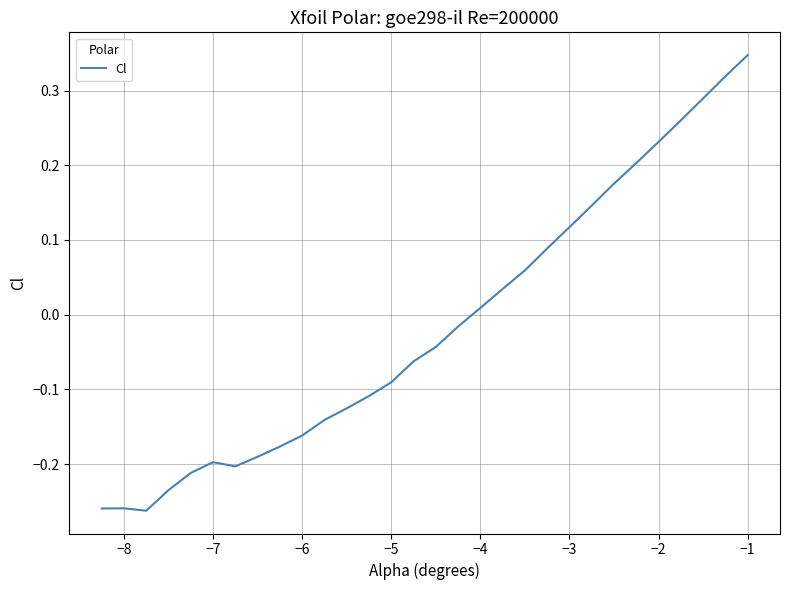

Is this an area chart (filled region under the line)?

No